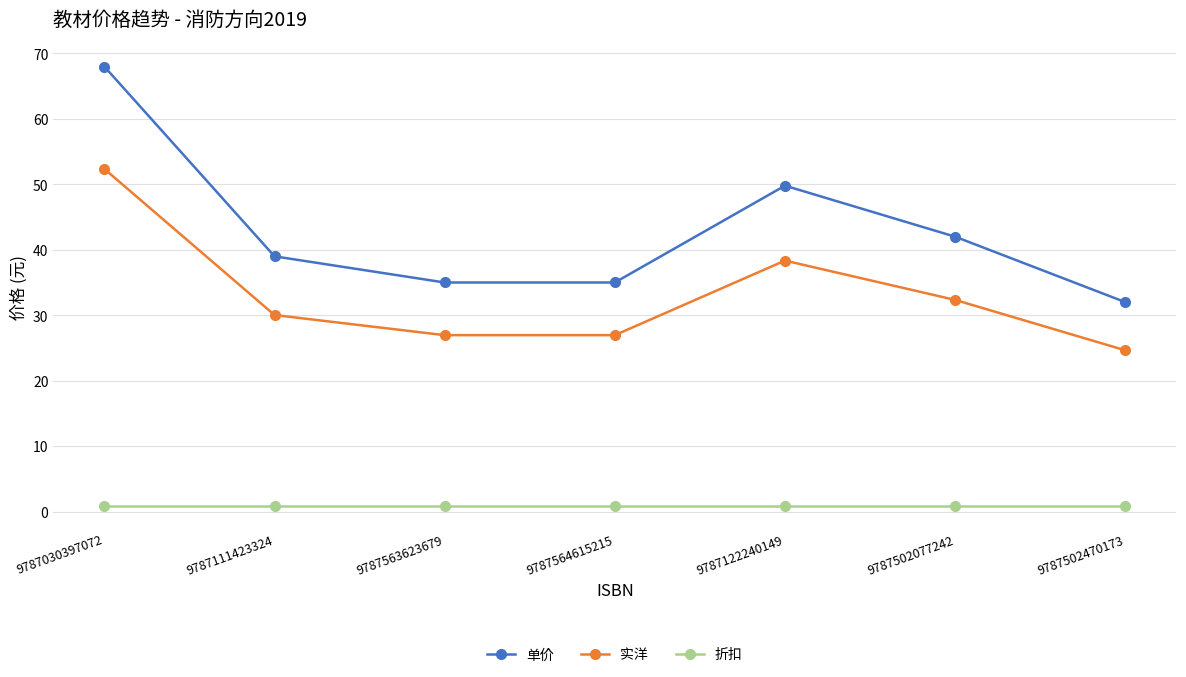

Rank the series at 9787564615215 from lowest to highest value.

折扣, 实洋, 单价